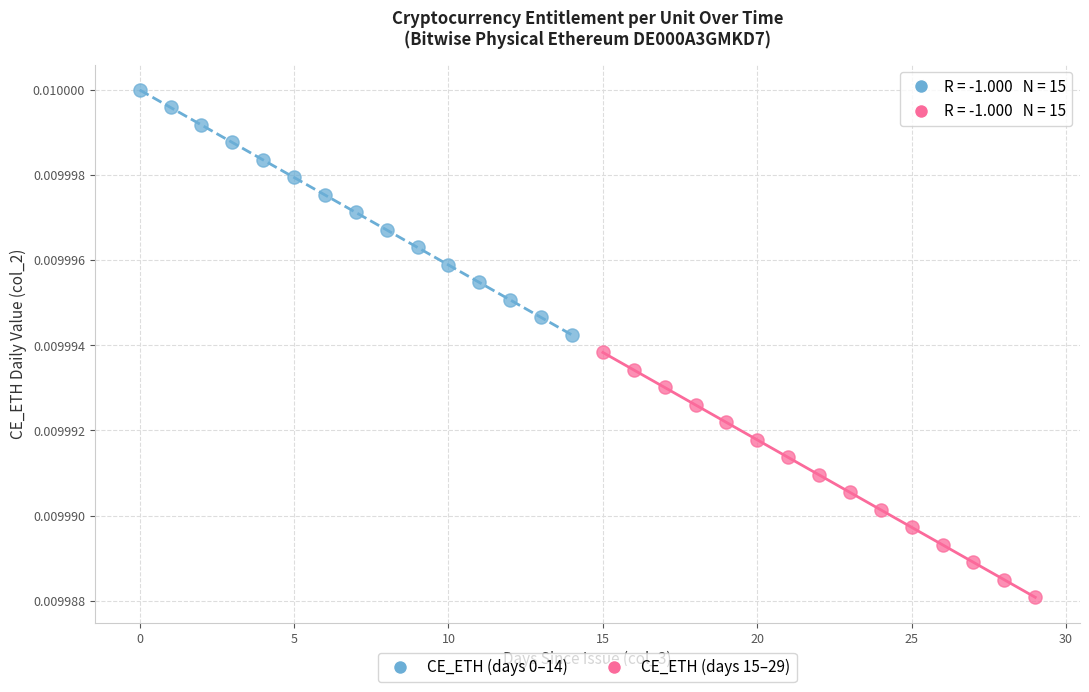

Which series reaches the minimum Y coordinate?

CE_ETH (days 15–29)